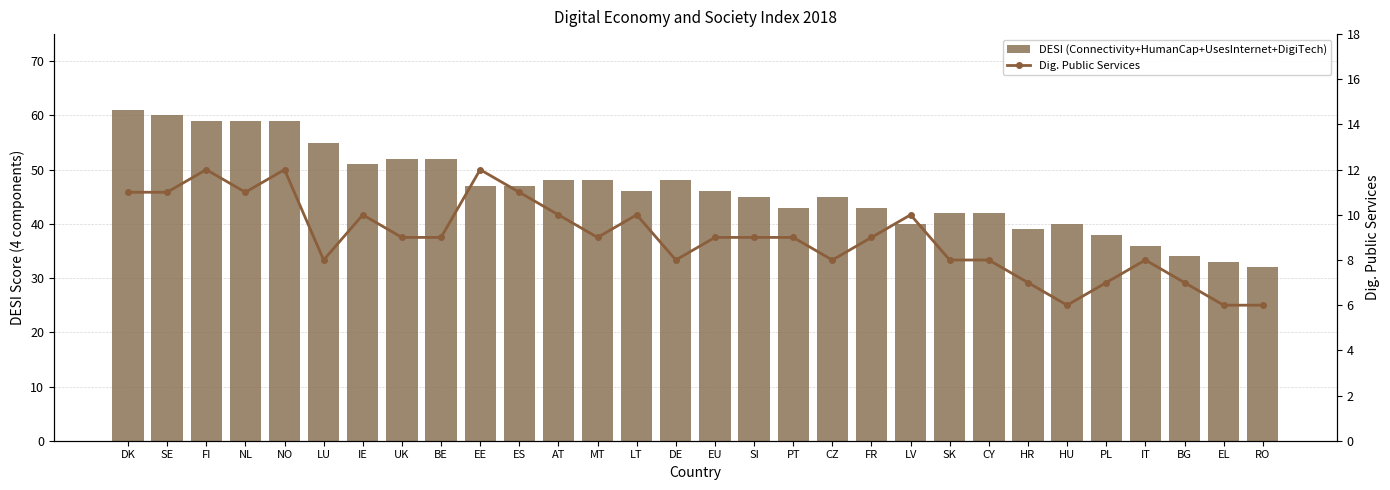

List the labels in order of Dig. Public Services value, largest first.

FI, NO, EE, DK, SE, NL, ES, IE, AT, LT, LV, UK, BE, MT, EU, SI, PT, FR, LU, DE, CZ, SK, CY, IT, HR, PL, BG, HU, EL, RO